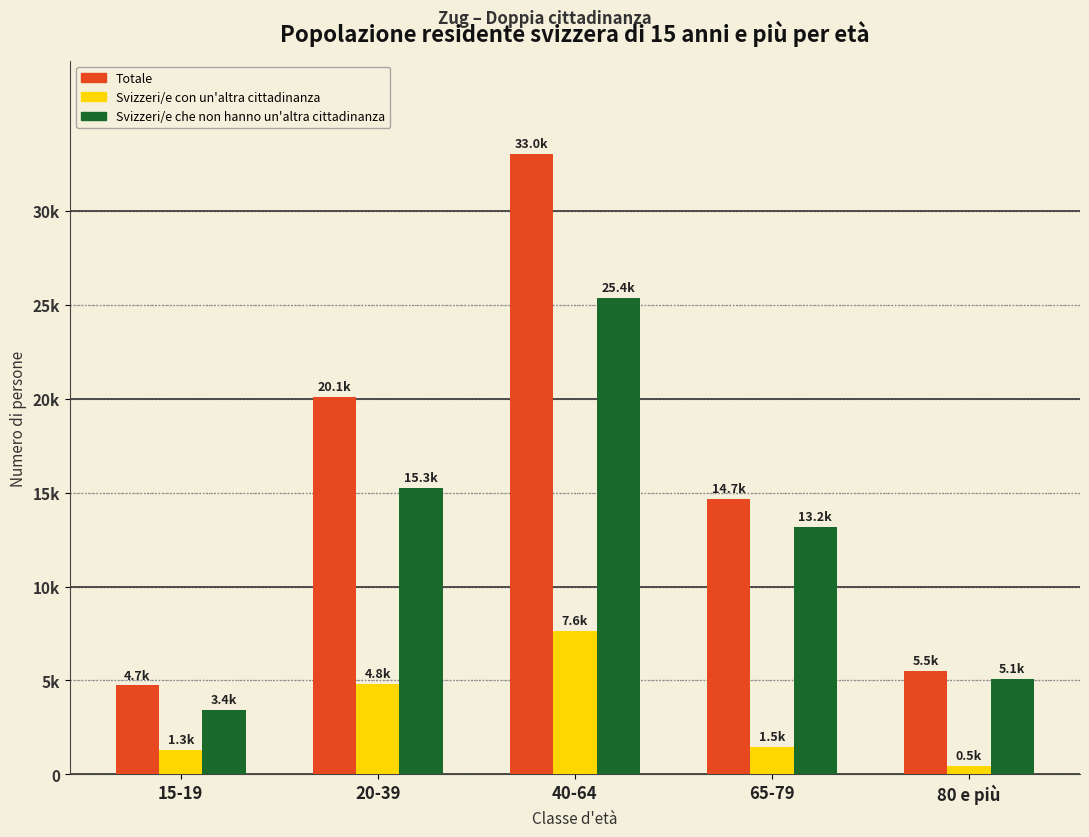

List the labels in order of Svizzeri/e che non hanno un'altra cittadinanza value, smallest first.

15-19, 80 e più, 65-79, 20-39, 40-64